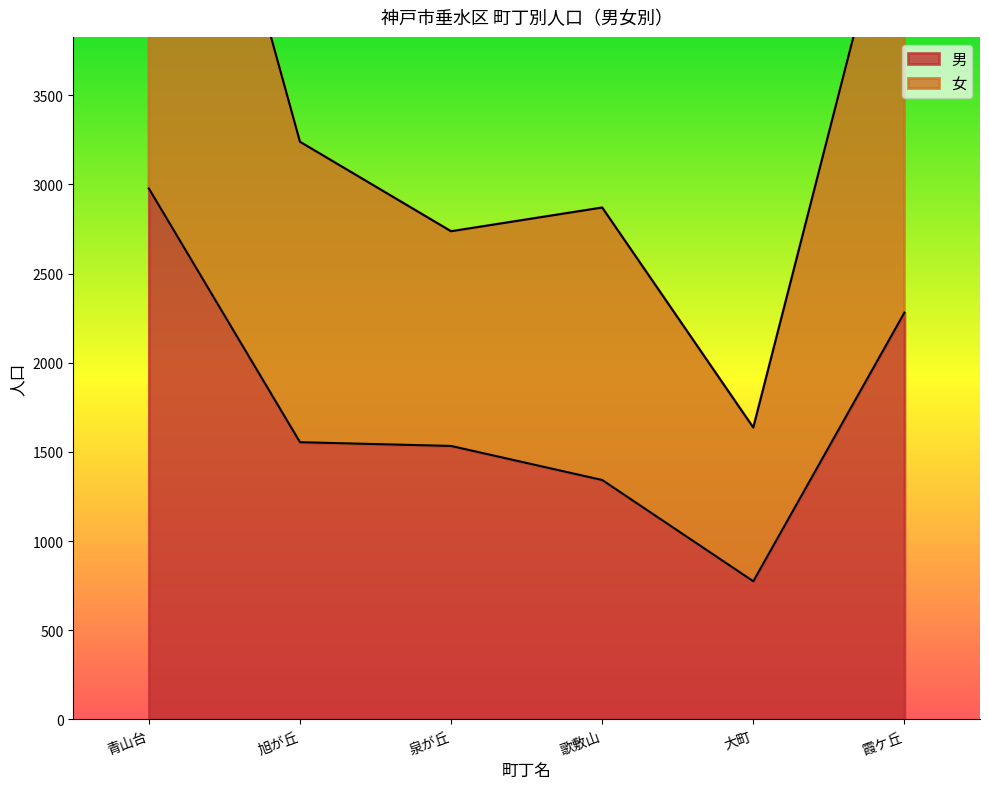

At which category is the sum across all series the highest?

青山台